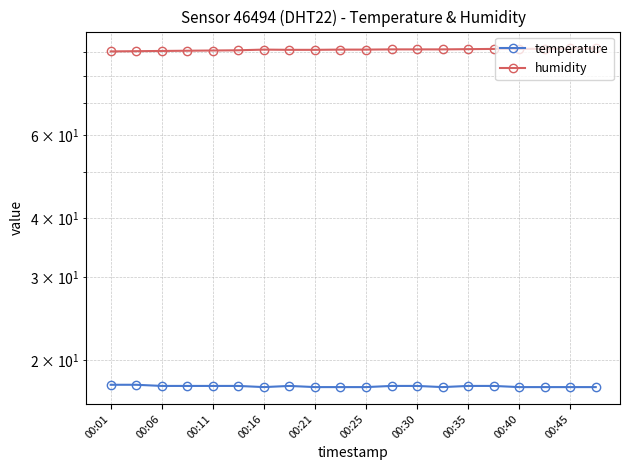

Is the value of humidity at 00:30 greater than the value of temperature at 00:01?

Yes